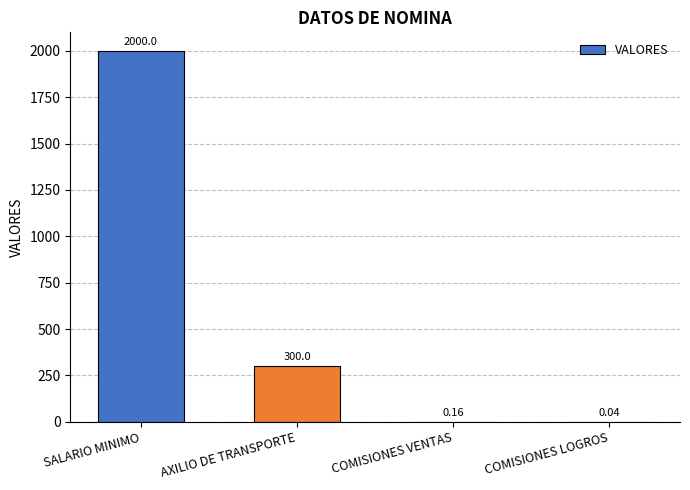

Where is the data nearest to the value 1000?

AXILIO DE TRANSPORTE